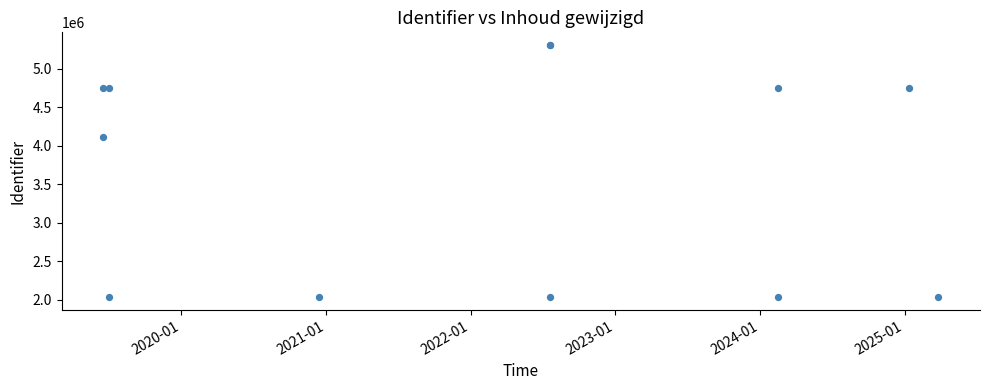

What Y value in the scatter plot is closest to 3671192?

4113439